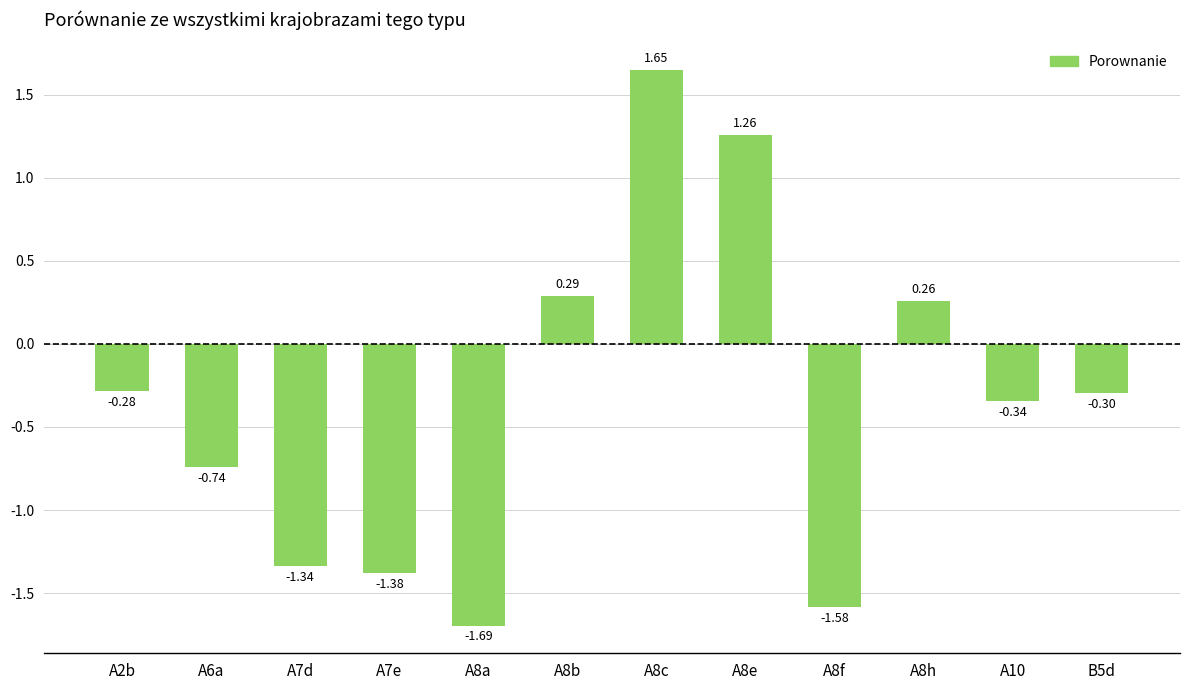

How many bars are there in total?

12